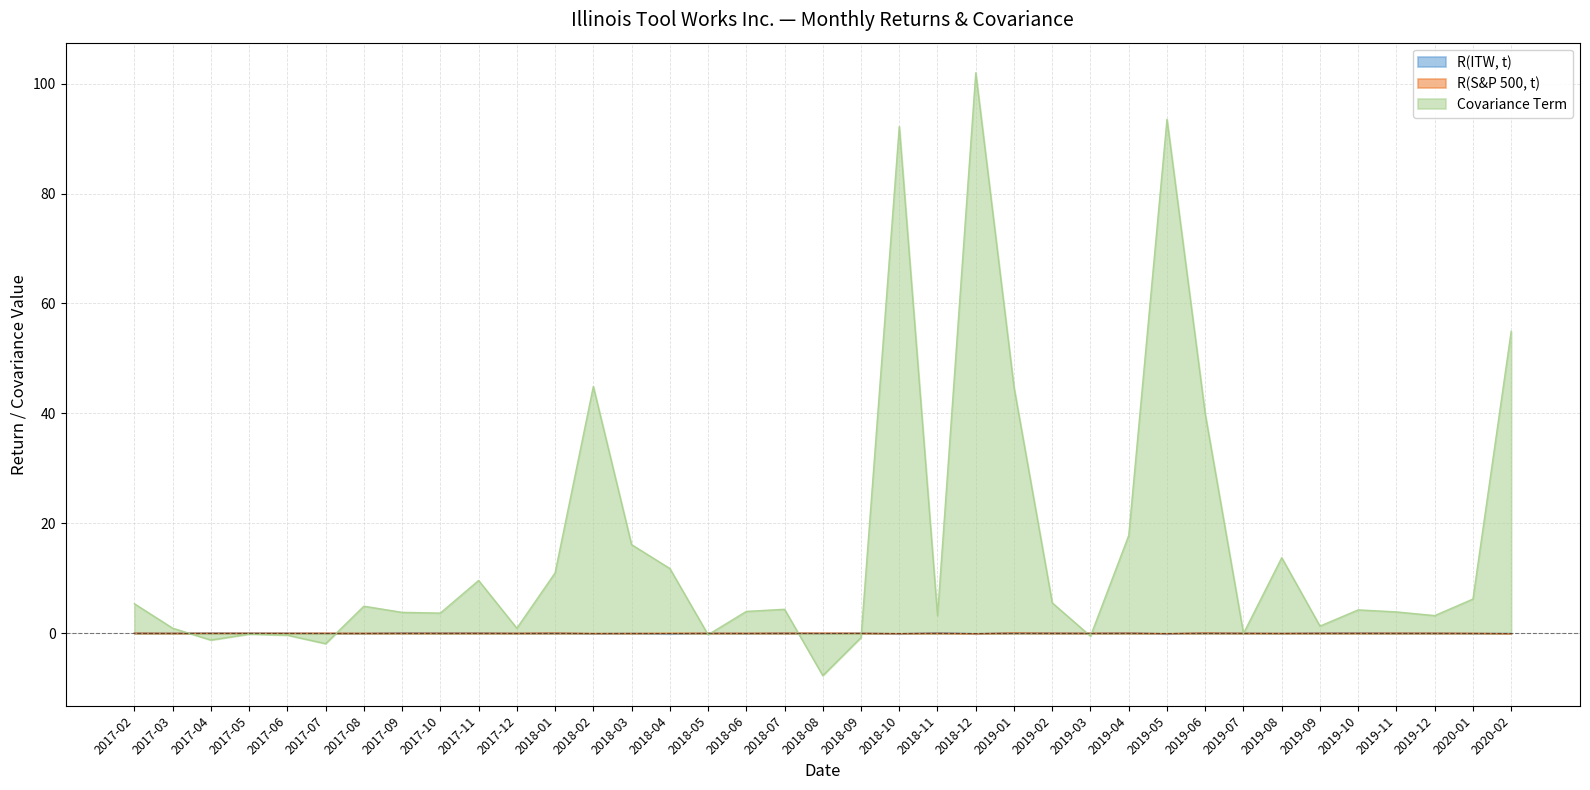

Which series has the widest spread of values?

Covariance Term